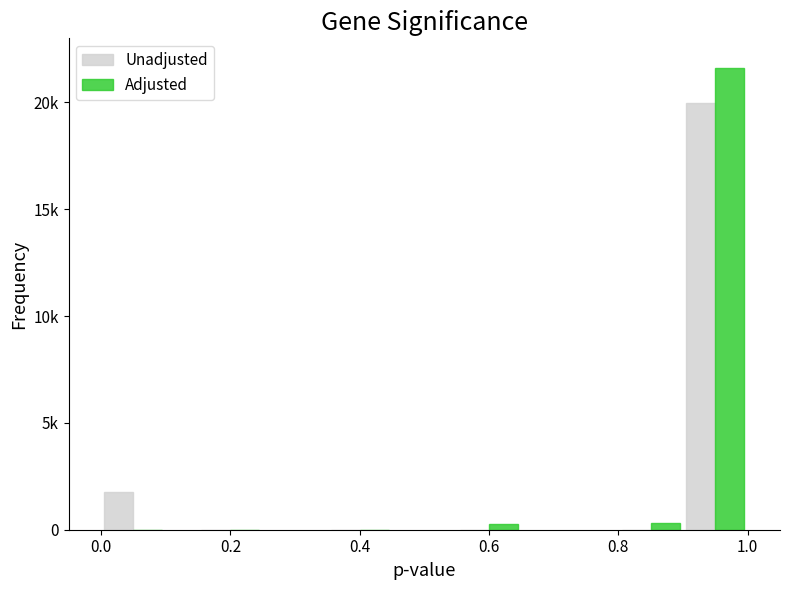

List the series in order of their peak value, lowest first.

Unadjusted, Adjusted